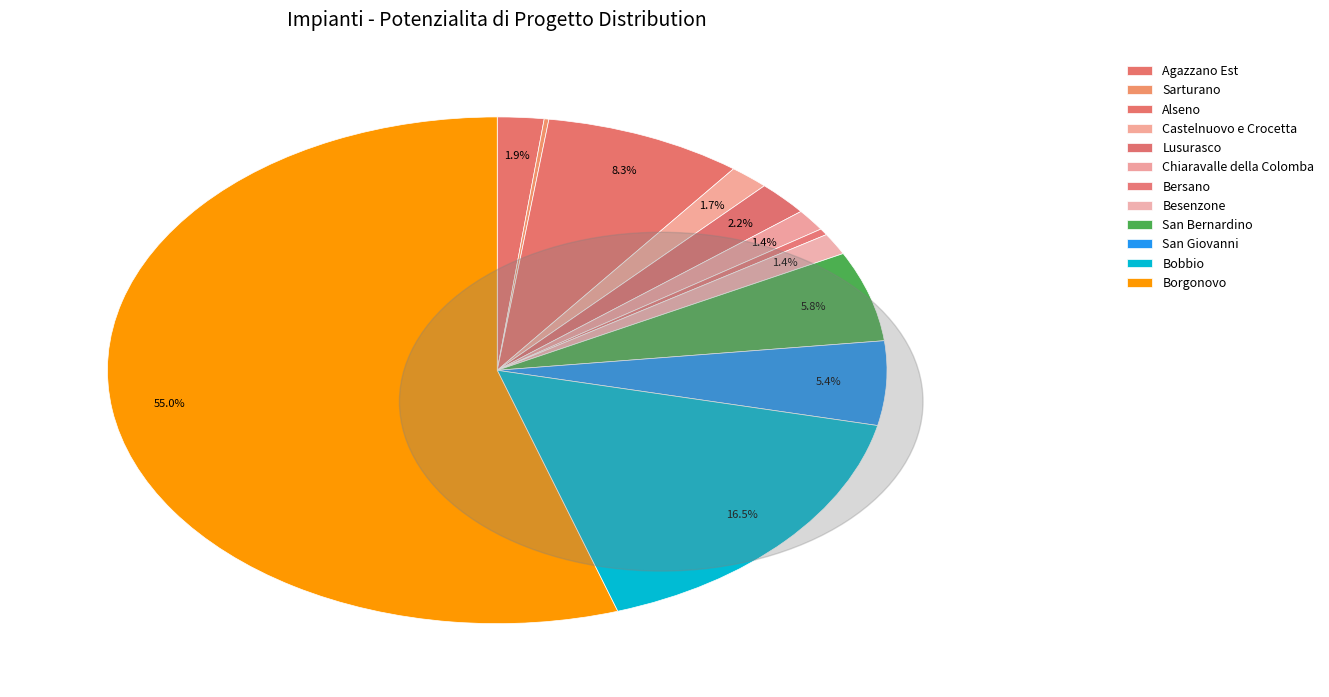

Which slice is the smallest?

Sarturano